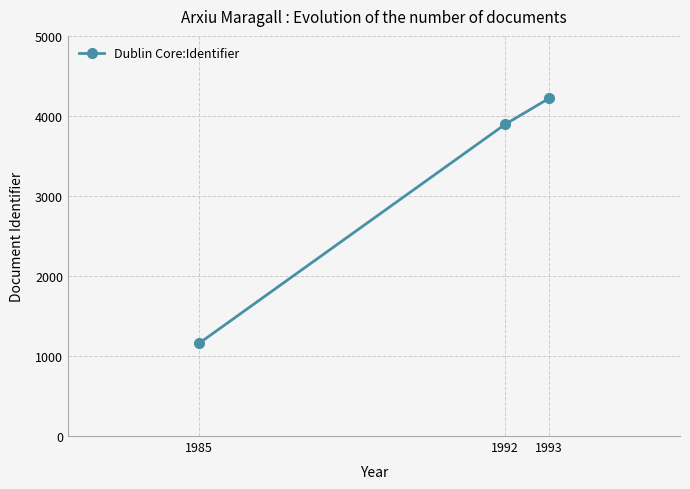

At which label is the value closest to 2688?

1992